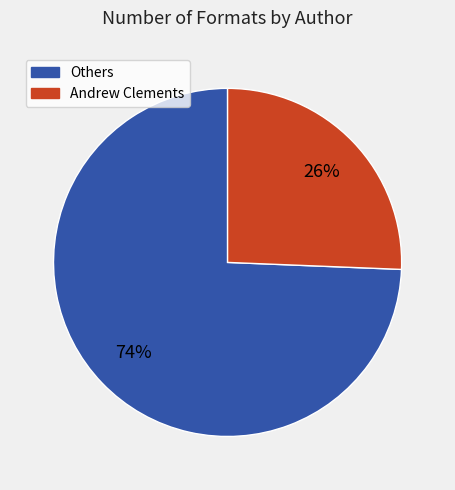

Count the number of slices in the pie.

2